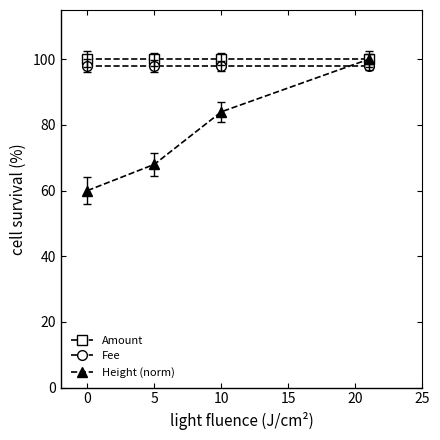

What is the smallest value displayed?

60